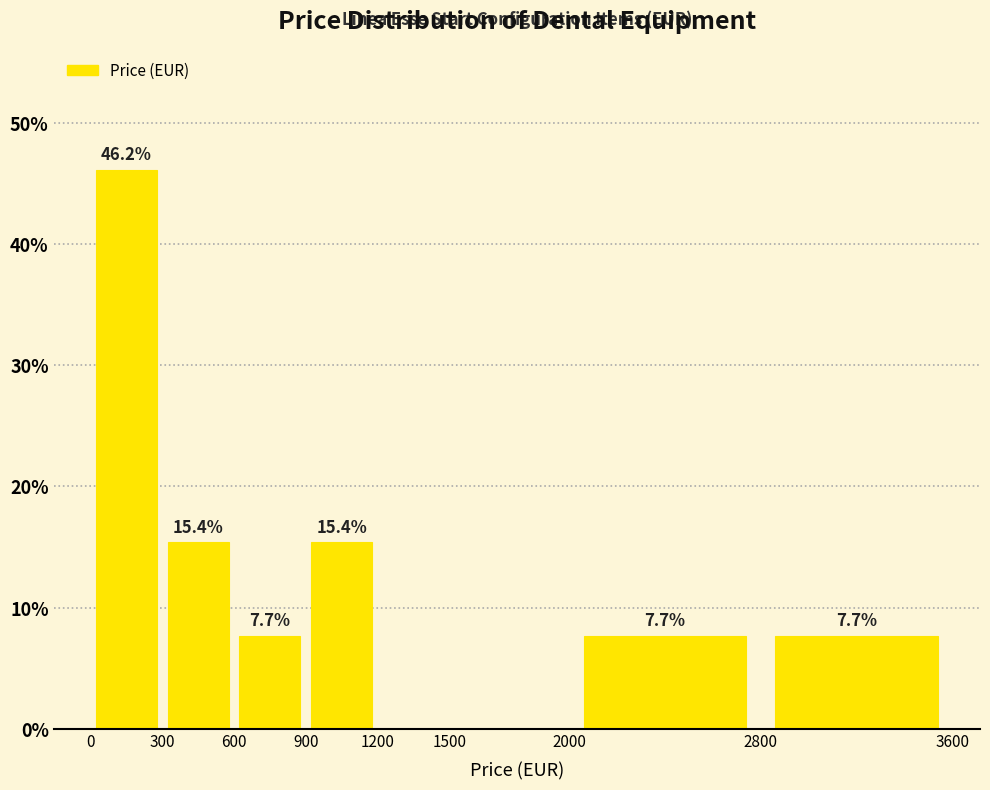

Over which range of the x-axis is the bar tallest?

0 to 300